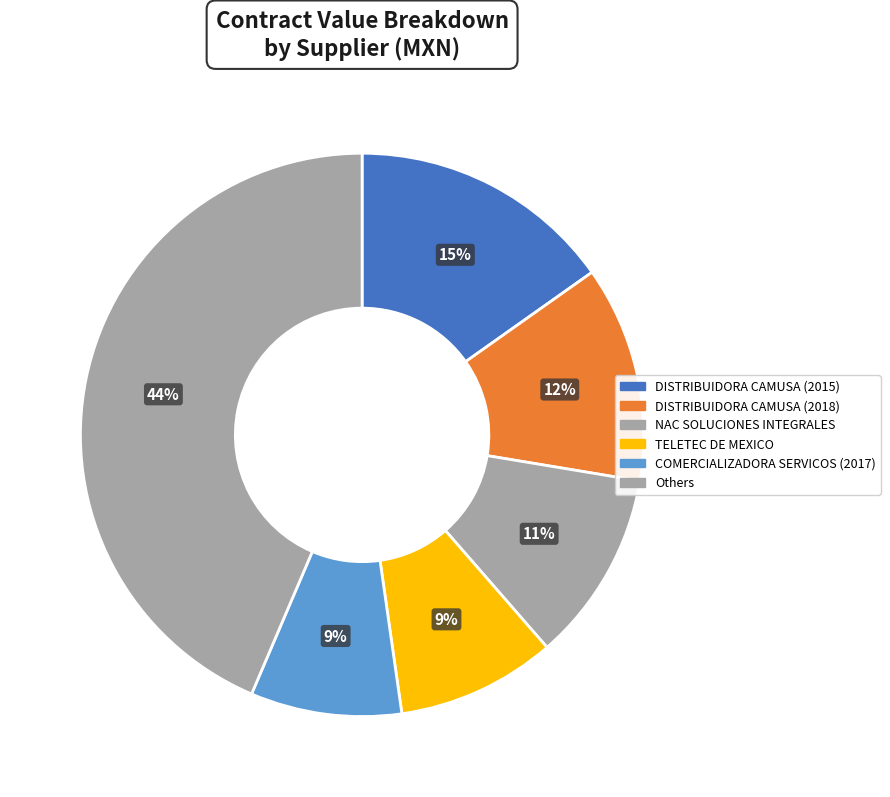

Count the number of slices in the pie.

6